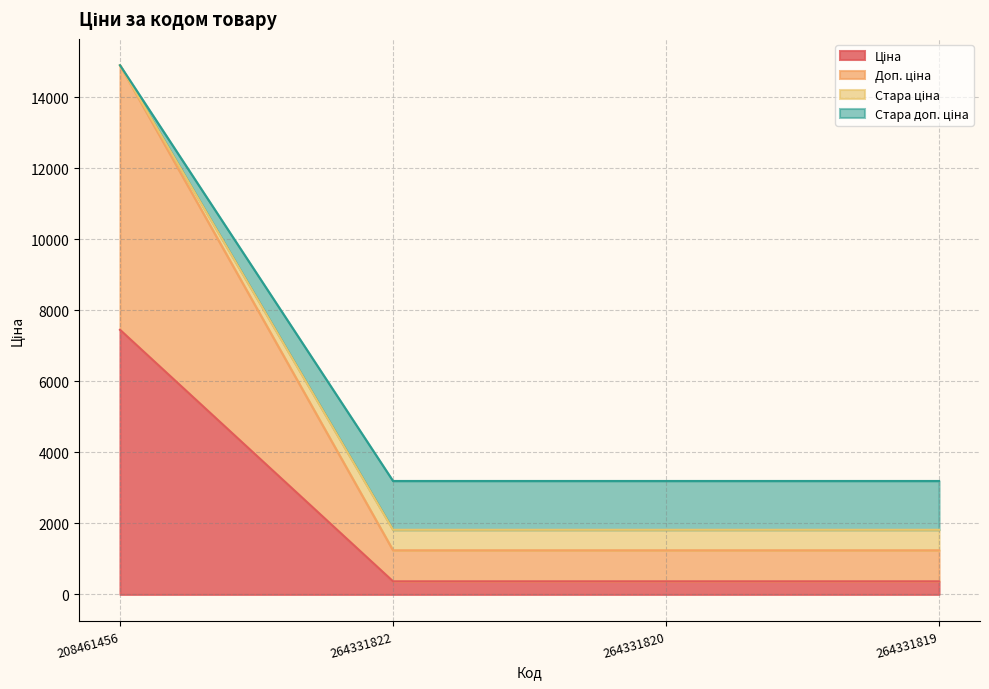

What is the total value across all series at 208461456?

14907.6